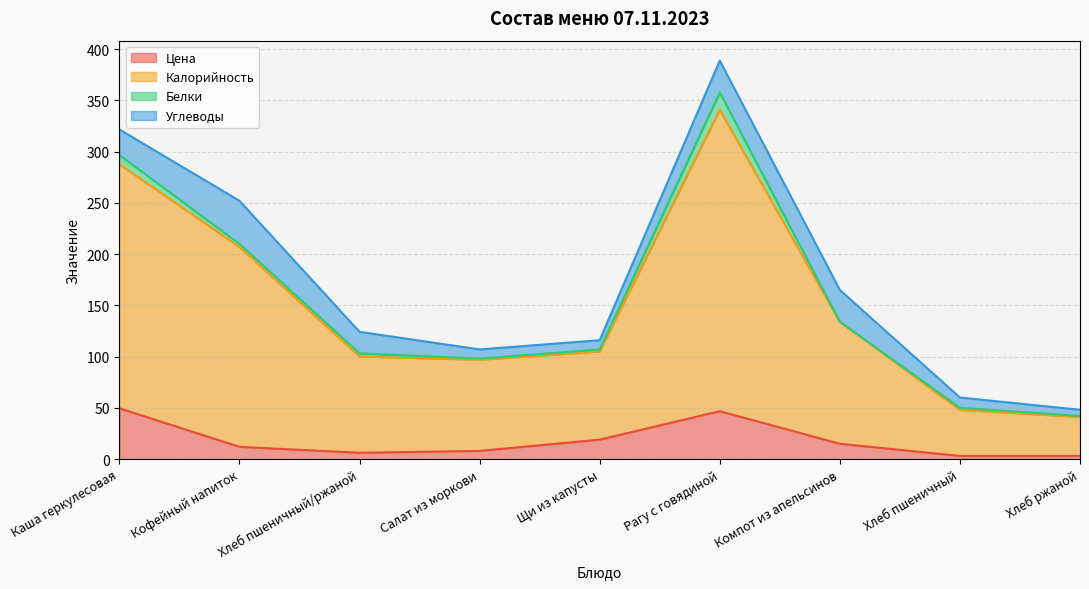

The value of Цена at Компот из апельсинов is 15.0. True or false?

True